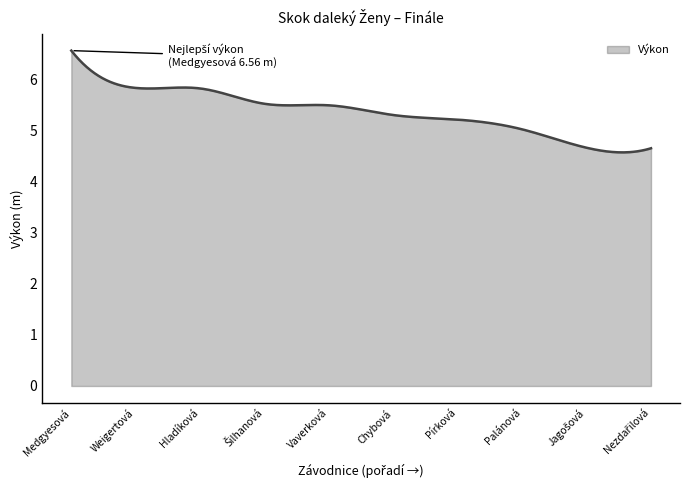

True or false: there are more than 1 points higher than both neighbors.

True